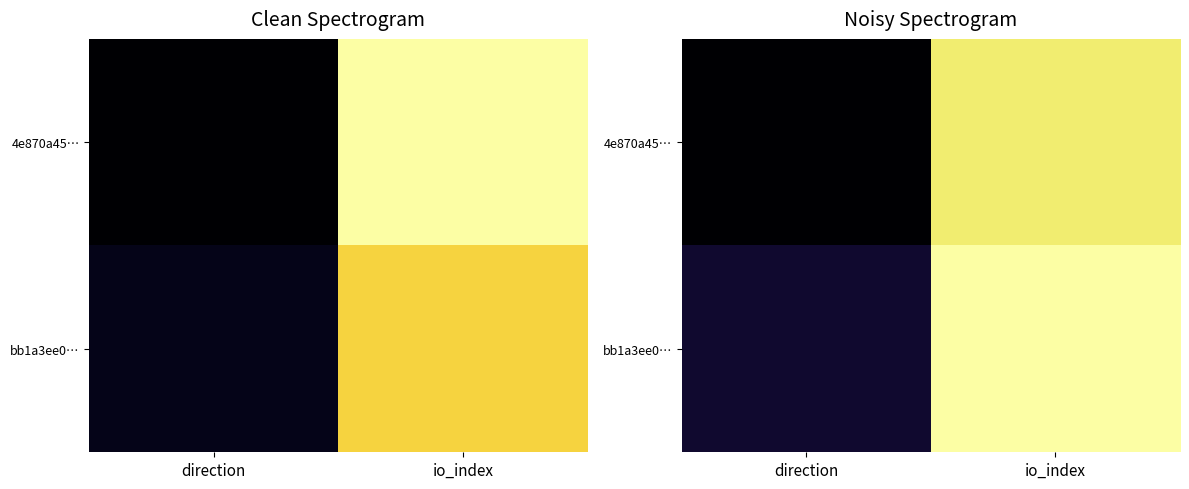

The value of bb1a3ee0… at io_index is 67.3. True or false?

False